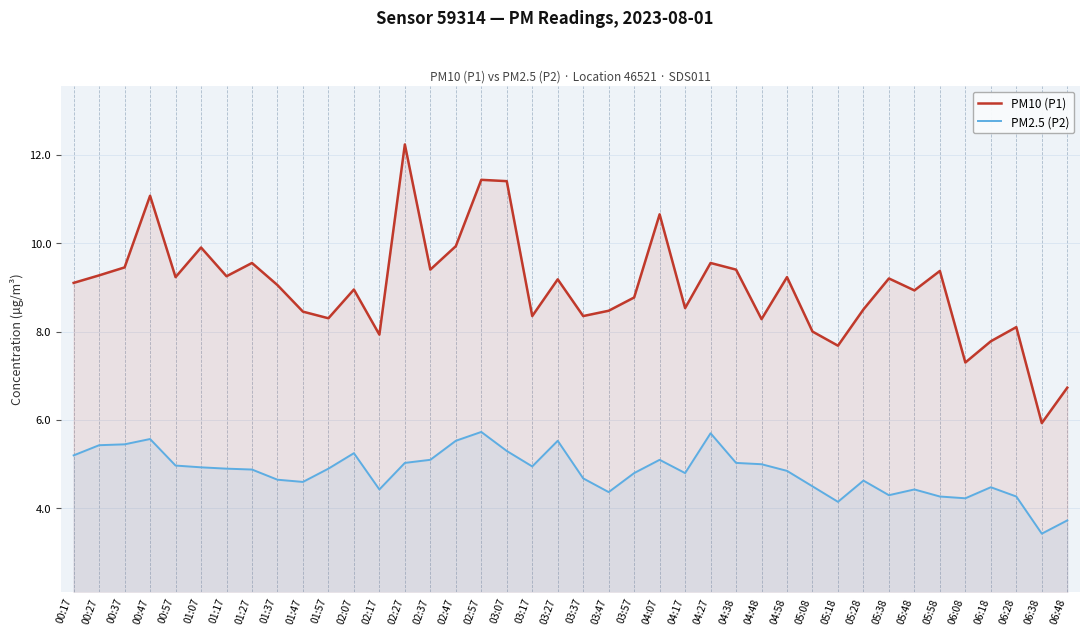

True or false: PM2.5 (P2) has more than 1 interior local peaks.

True